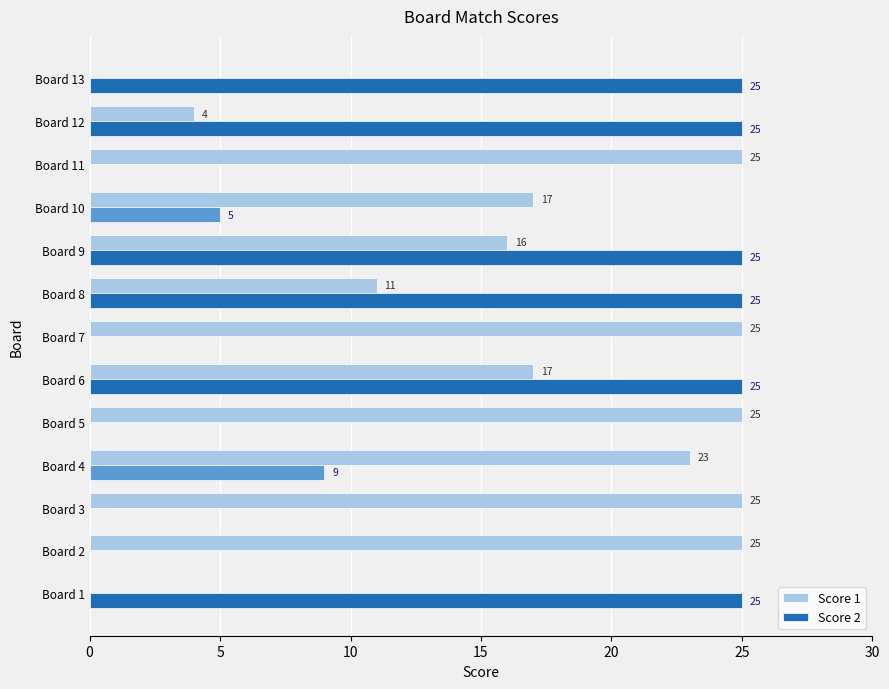

Is the value of Score 2 at Board 1 greater than the value of Score 1 at Board 13?

Yes